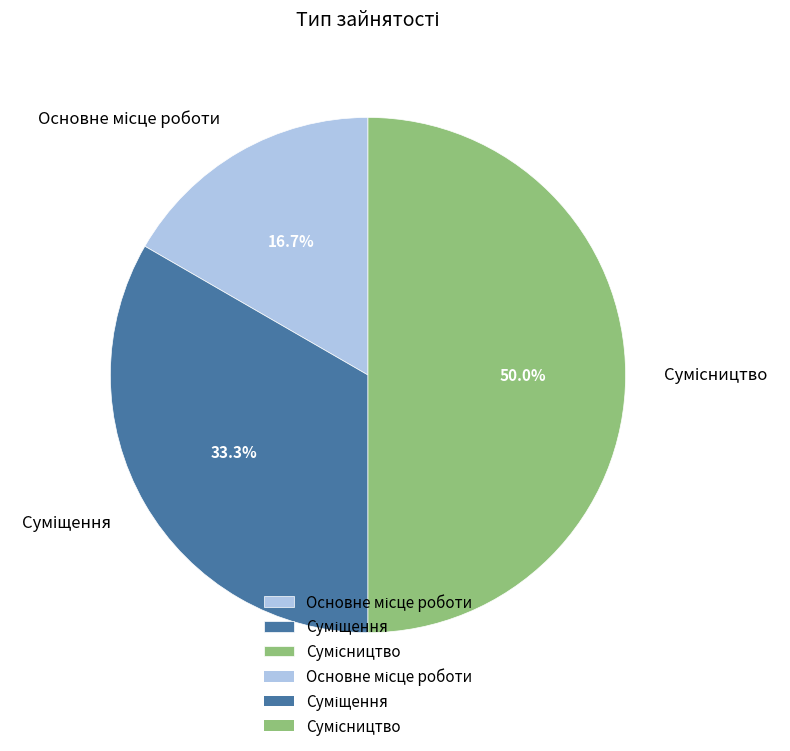

Between Сумісництво and Суміщення, which is larger?

Сумісництво